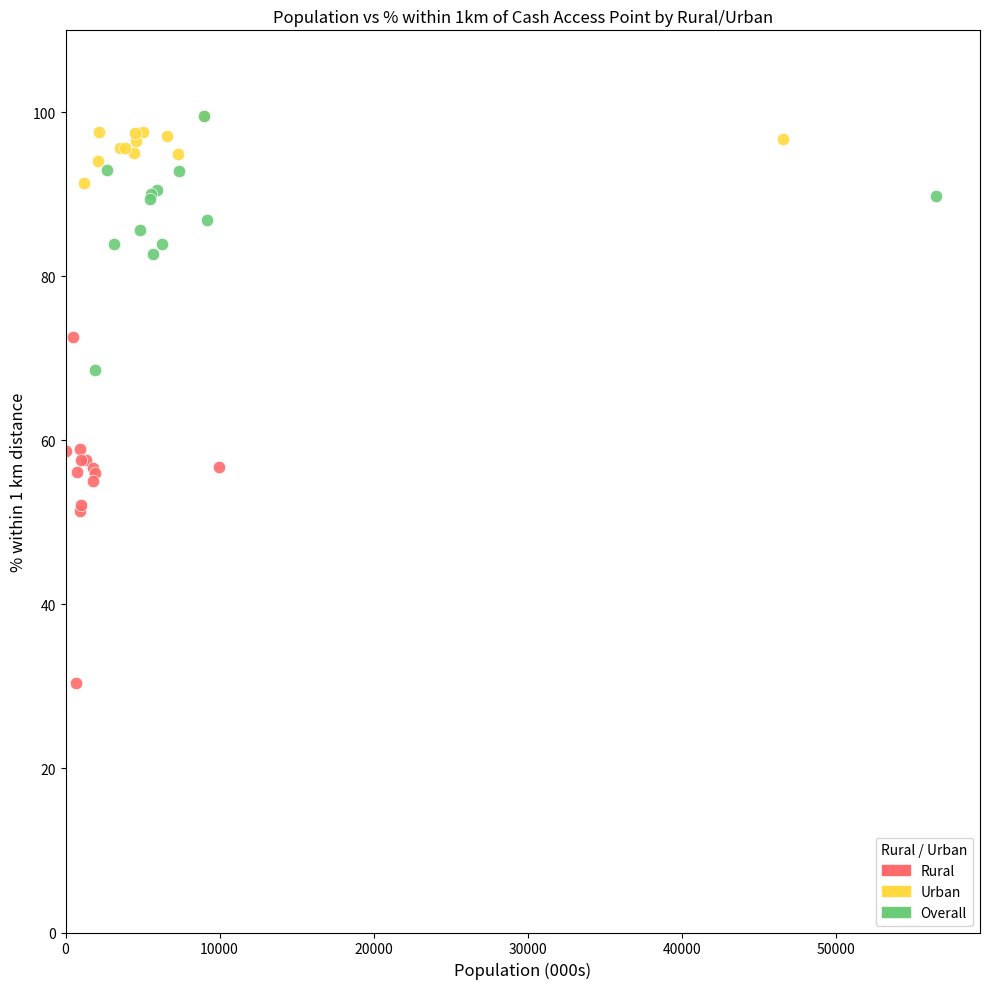

Which series has the largest Y range (max minus min)?

Rural